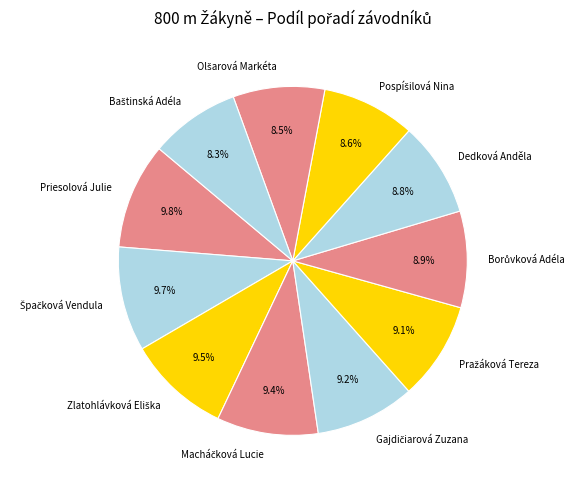

Does any single category account for the majority?

No